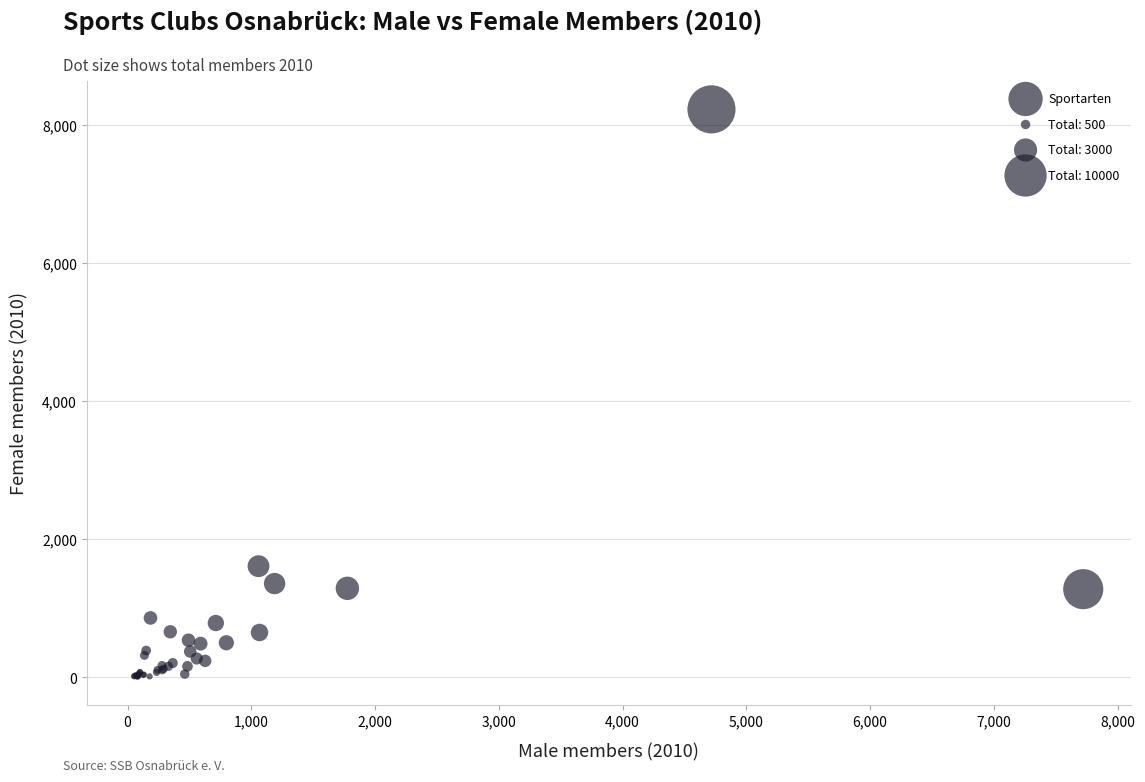

What Y value in the scatter plot is closest to 4118?

1608